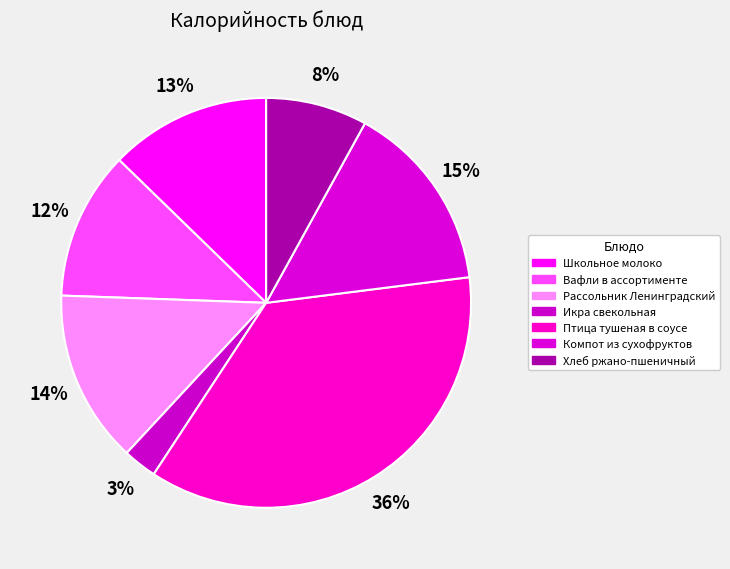

Does any single category account for the majority?

No